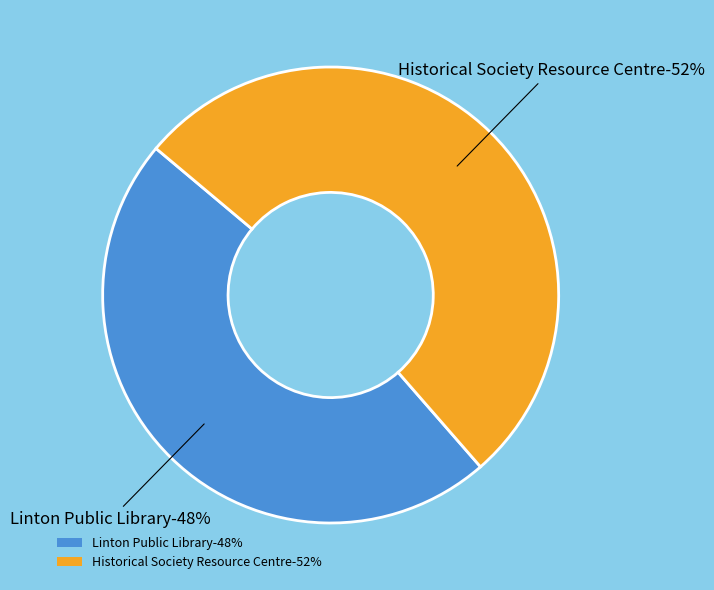

Approximately how many times larger is the value at Historical Society Resource Centre compared to Linton Public Library?

1.1